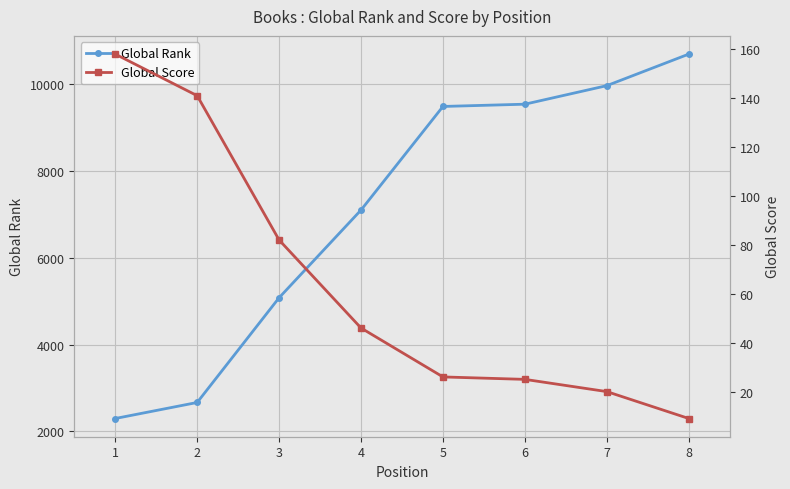

What are all the series names shown in the legend?

Global Rank, Global Score